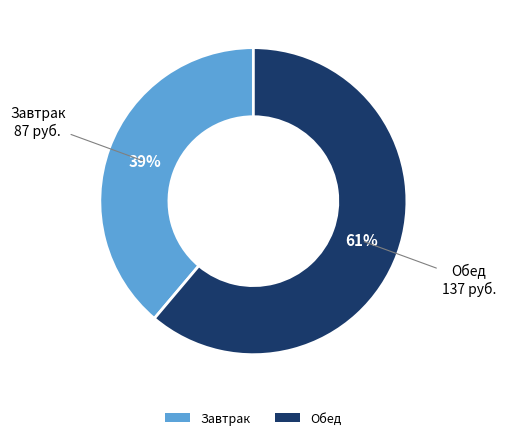

To the nearest percent, what is the difference between the largest and smallest slice percentages?

22%